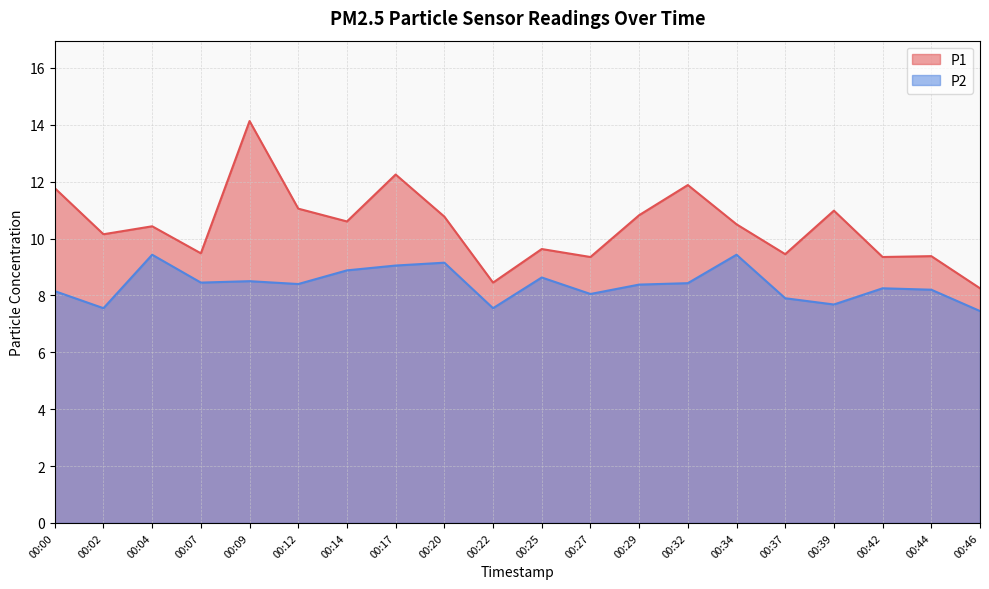

Does the chart display data point markers on the line(s)?

No